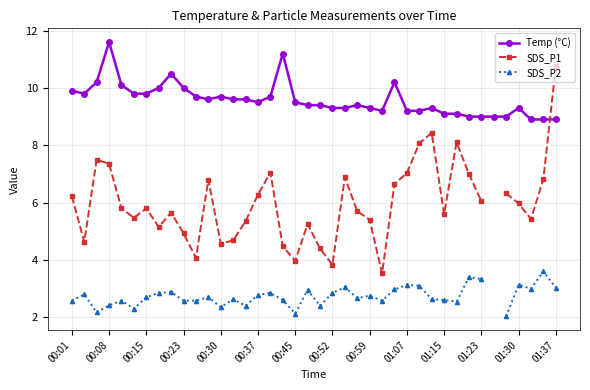

The Temp (°C) series shows 5.5 at 00:30. True or false?

False